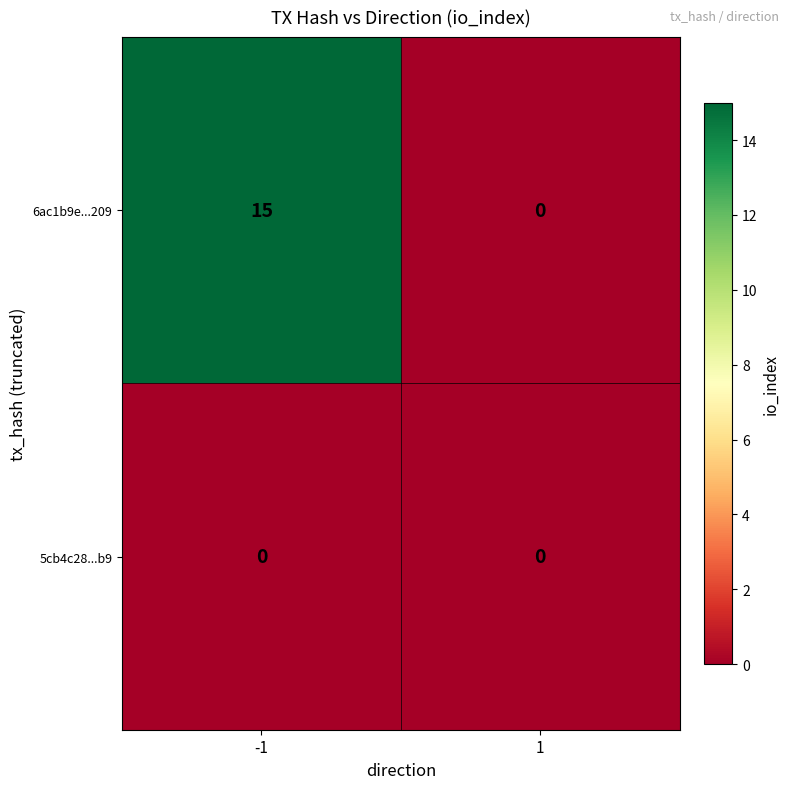

What is the average value of the 6ac1b9e...209 series?

8